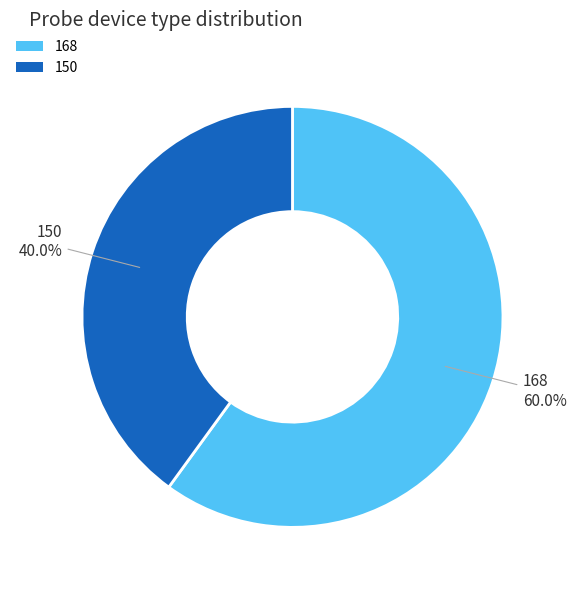

Which category accounts for the majority?

168